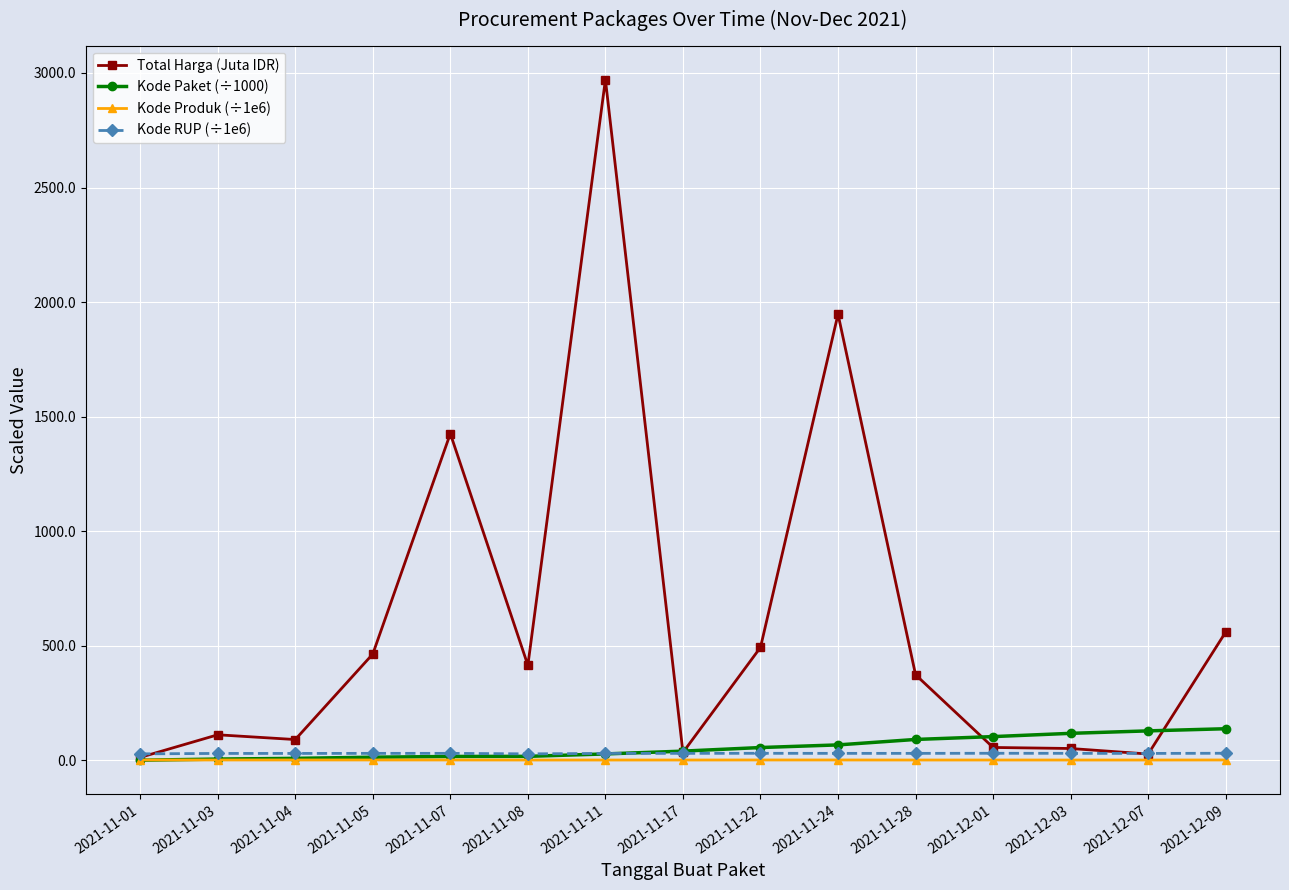

What is the difference between the Kode RUP (÷1e6) values at 2021-12-07 and 2021-12-09?

0.8